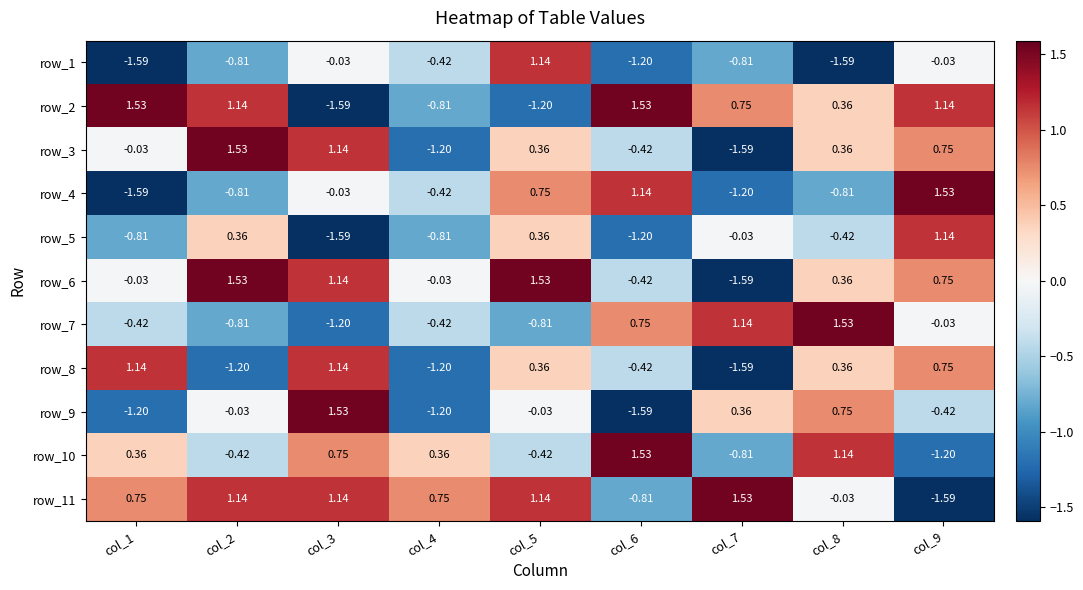

What is the total value across all series at col_2?

1.6